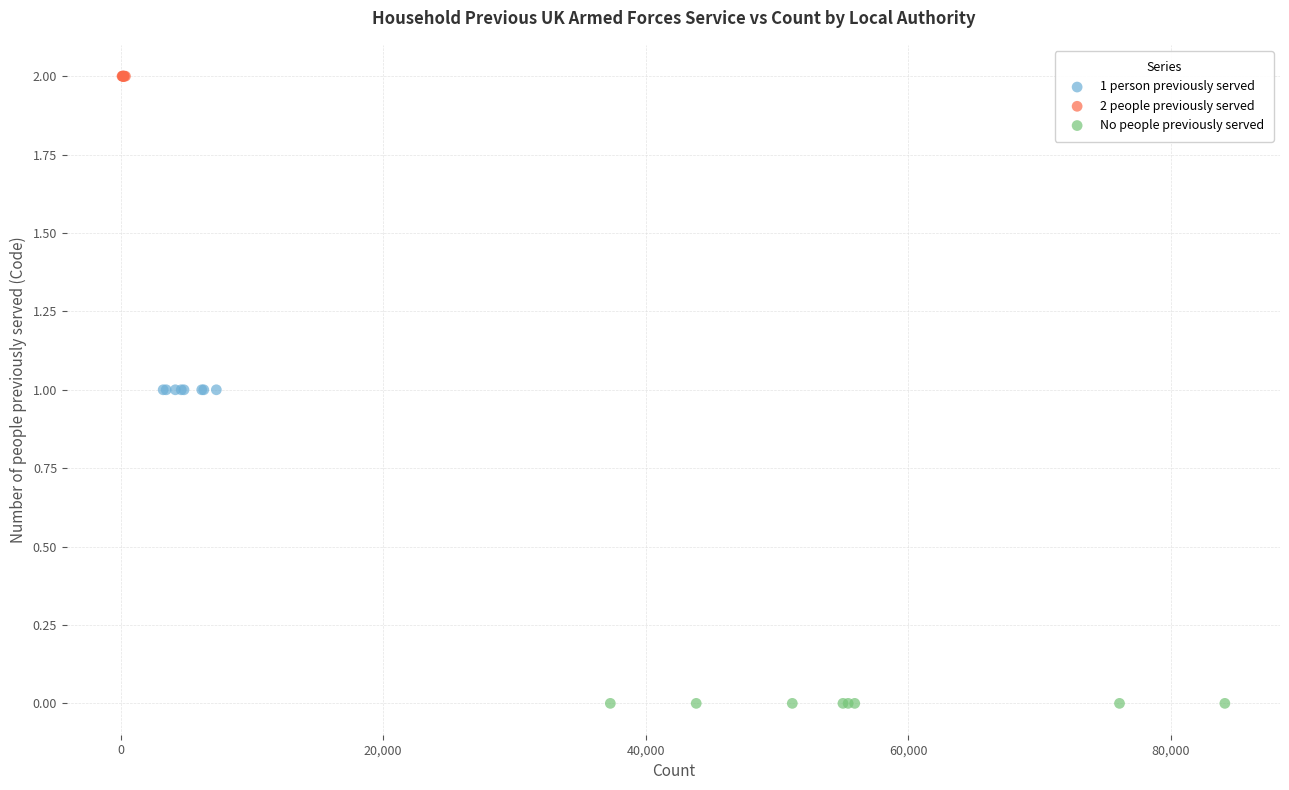

Which series contains the lowest Y value?

No people previously served